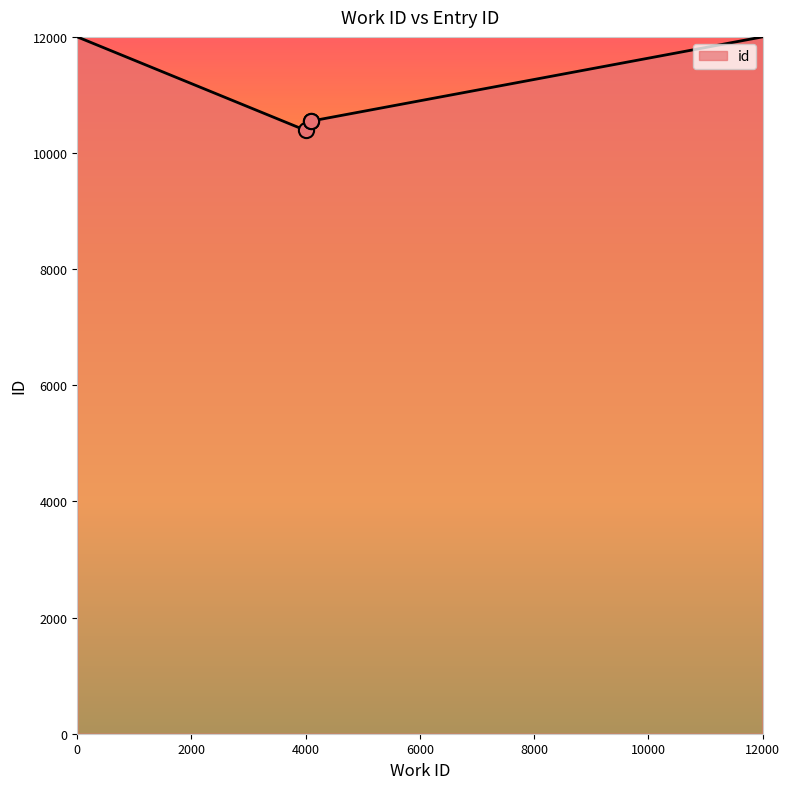

What is the change in value from 4005 to 4098?

+163